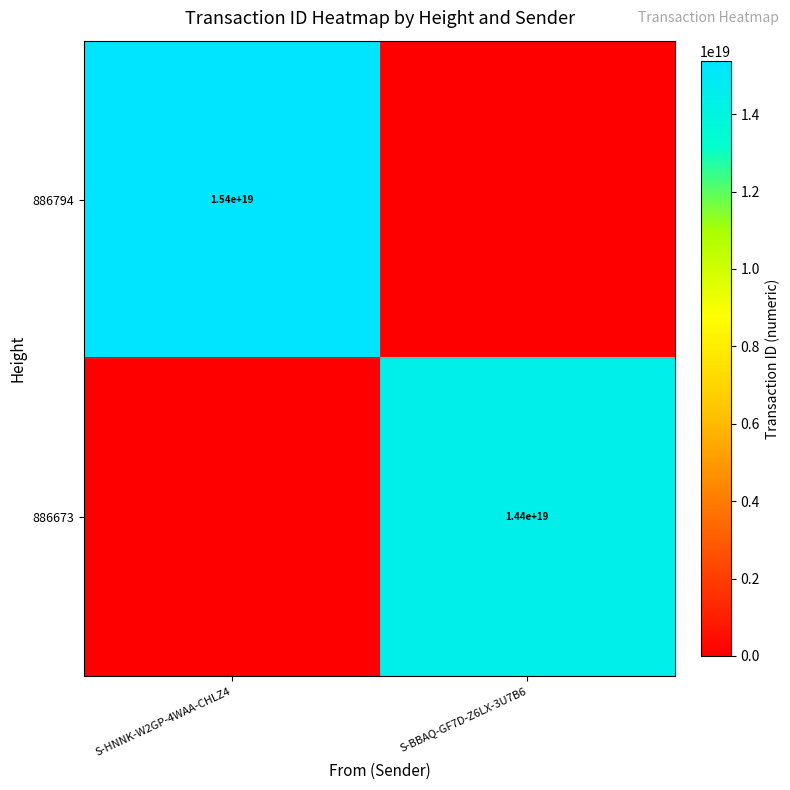

Is it true that 886794 equals 7679851066695007232 at S-HNNK-W2GP-4WAA-CHLZ4?

False